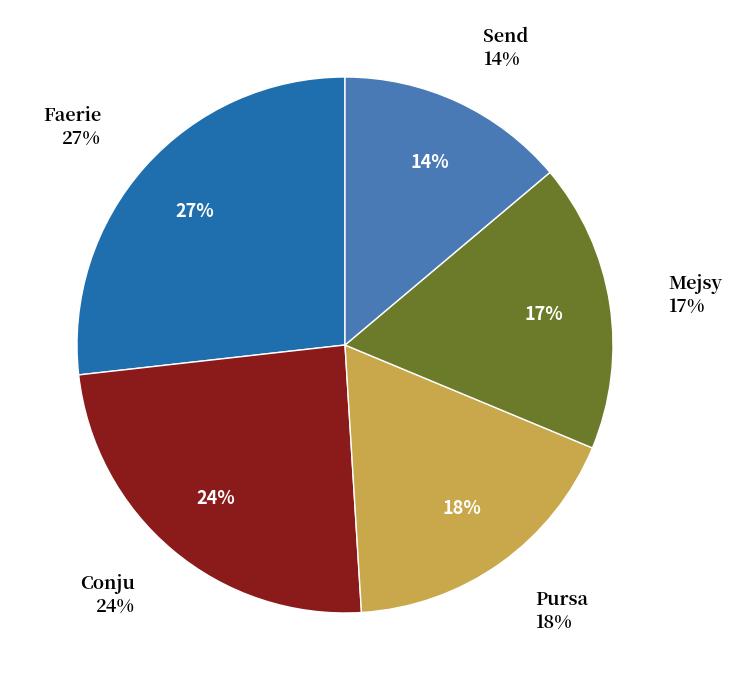

Is the sum of Conju and Pursa greater than half?

No